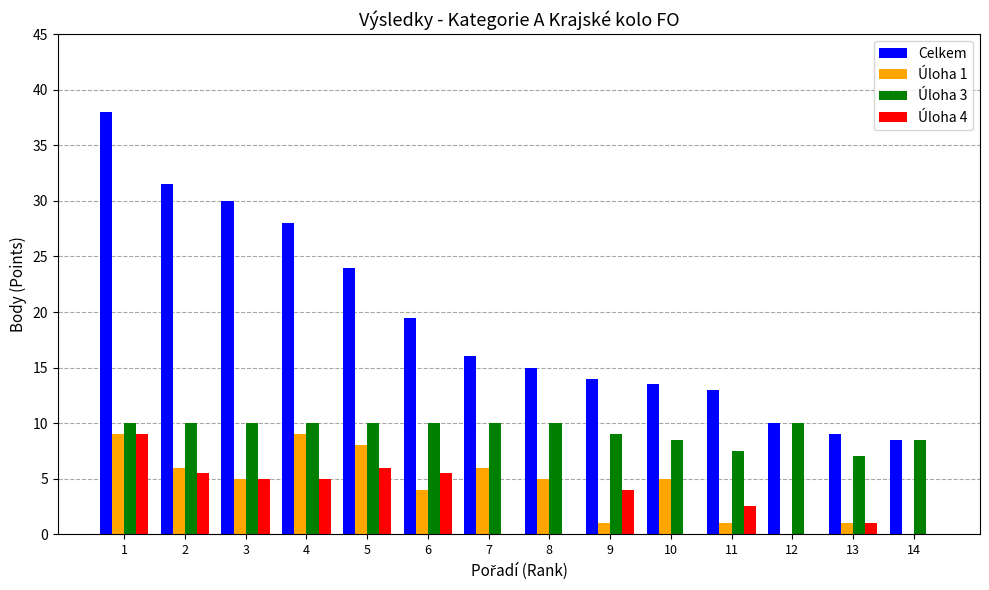

Reading right to left, list all the values displayed in this chart.

Celkem: 8.5	9.0	10.0	13.0	13.5	14.0	15.0	16.0	19.5	24.0	28.0	30.0	31.5	38.0
Úloha 1: 0.0	1.0	0.0	1.0	5.0	1.0	5.0	6.0	4.0	8.0	9.0	5.0	6.0	9.0
Úloha 3: 8.5	7.0	10.0	7.5	8.5	9.0	10.0	10.0	10.0	10.0	10.0	10.0	10.0	10.0
Úloha 4: 0.0	1.0	0.0	2.5	0.0	4.0	0.0	0.0	5.5	6.0	5.0	5.0	5.5	9.0